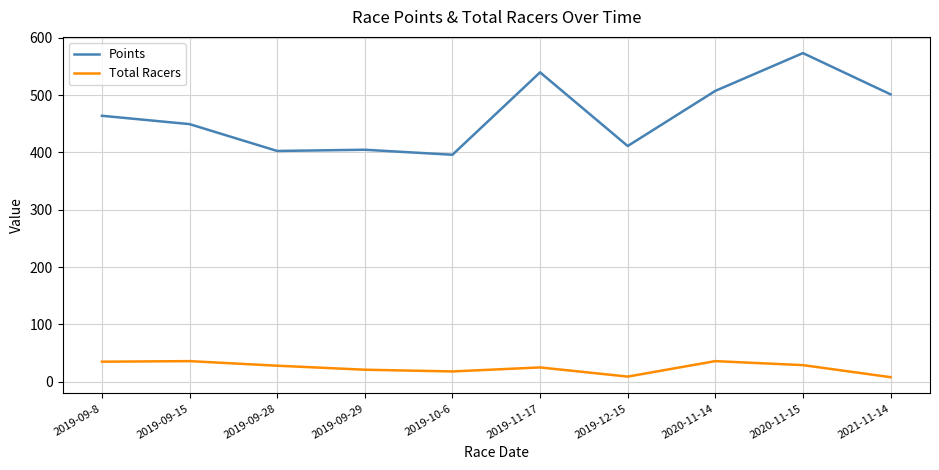

What position from the right is 2019-09-8?

10